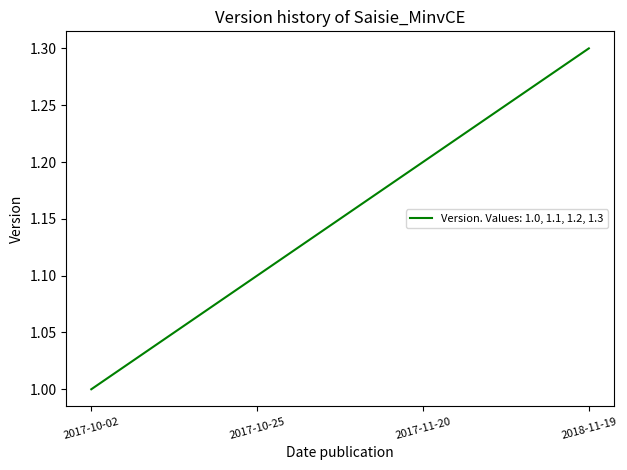

What is the difference between the maximum and minimum values?

0.3